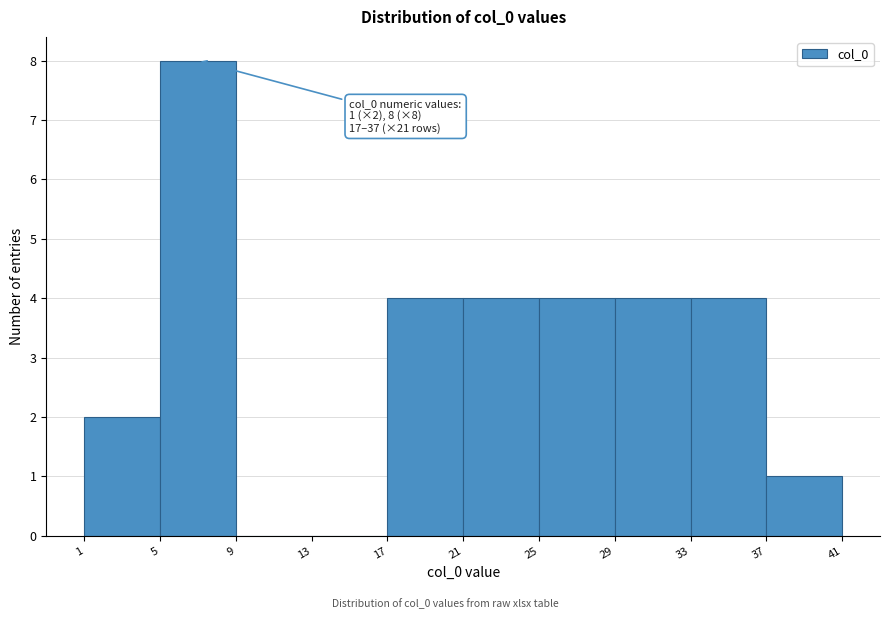

Which range on the x-axis has the tallest bar?

5 to 9